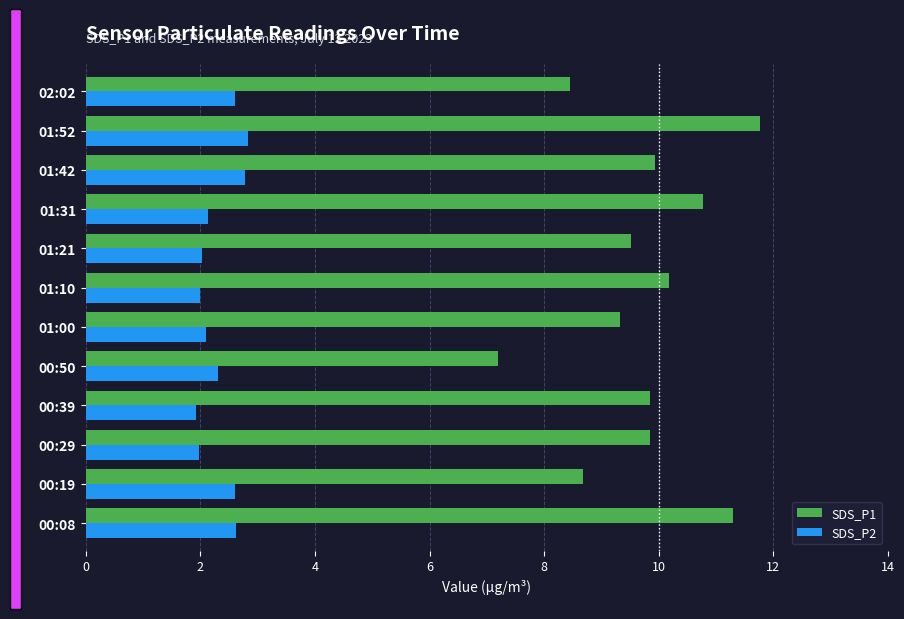

At which label does SDS_P1 reach its peak?

01:52